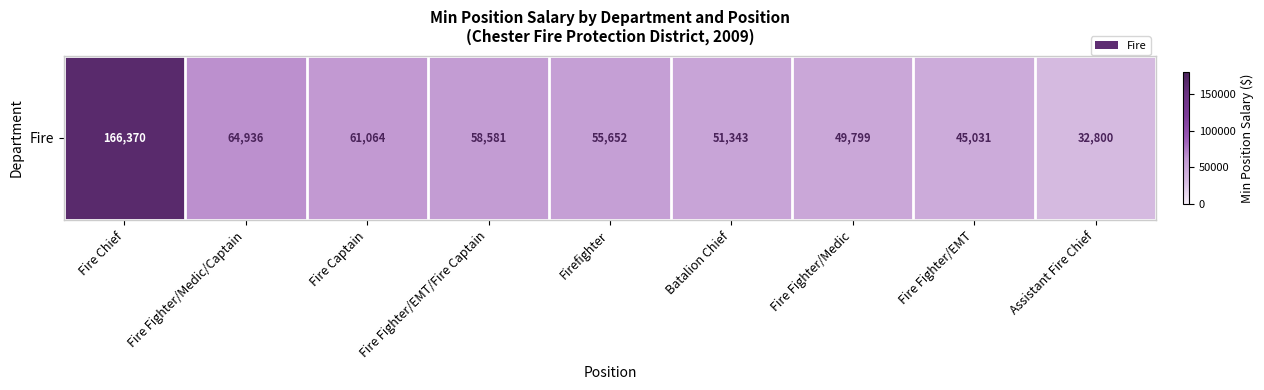

Between Fire Fighter/EMT/Fire Captain and Firefighter, which is larger?

Fire Fighter/EMT/Fire Captain